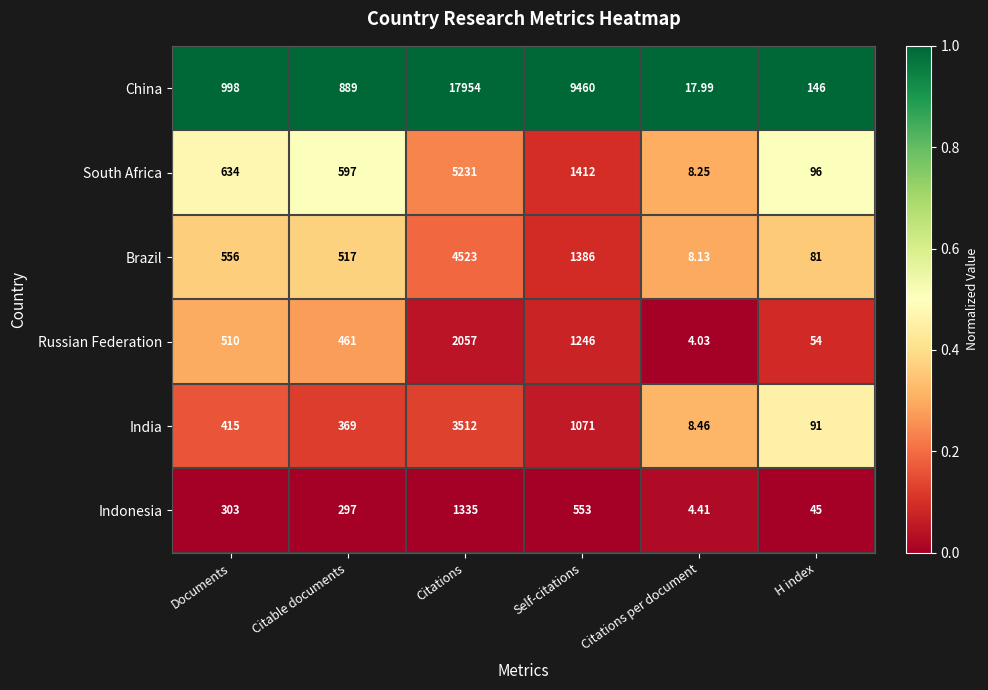

Which series has the widest spread of values?

China